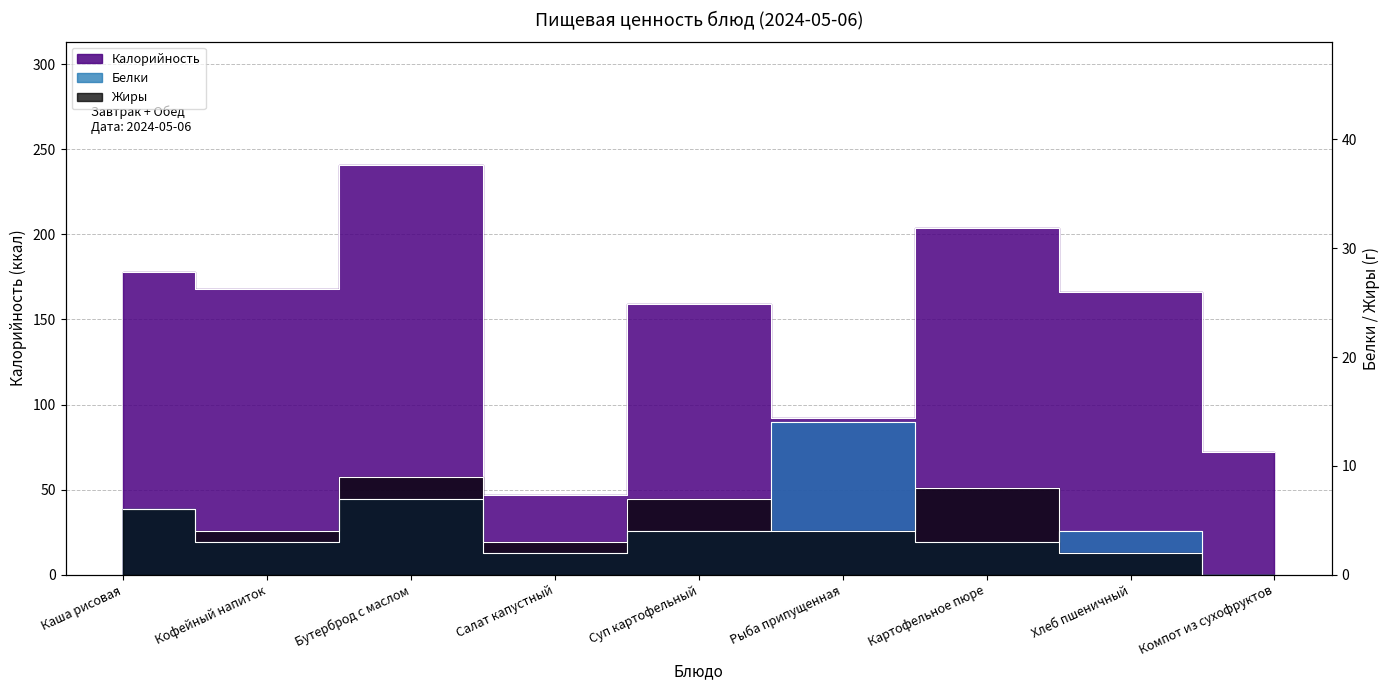

List the labels in order of Калорийность value, smallest first.

Салат капустный, Компот из сухофруктов, Рыба припущенная, Суп картофельный, Хлеб пшеничный, Кофейный напиток, Каша рисовая, Картофельное пюре, Бутерброд с маслом